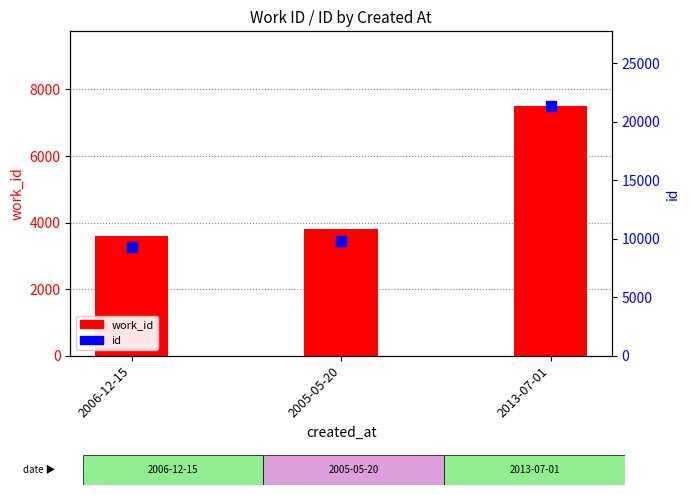

At how many categories does at least one series exceed 6348?

3